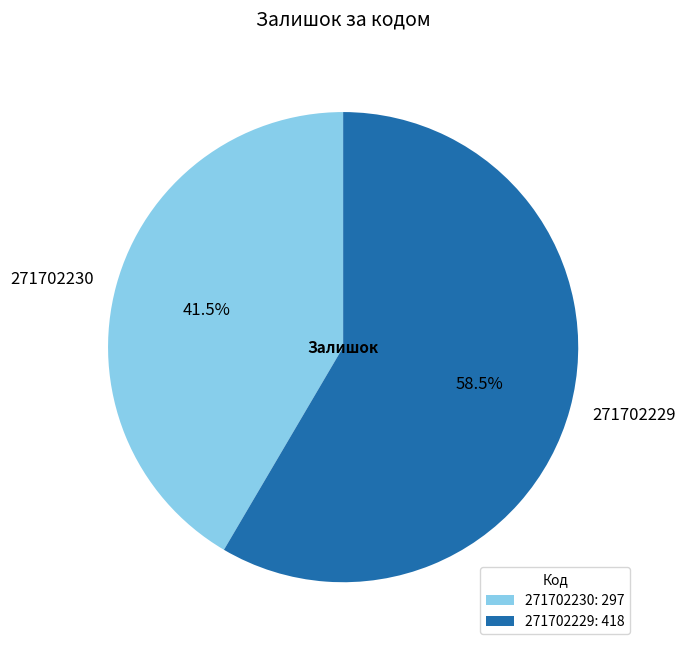

To the nearest percent, what is the average slice percentage?

50%